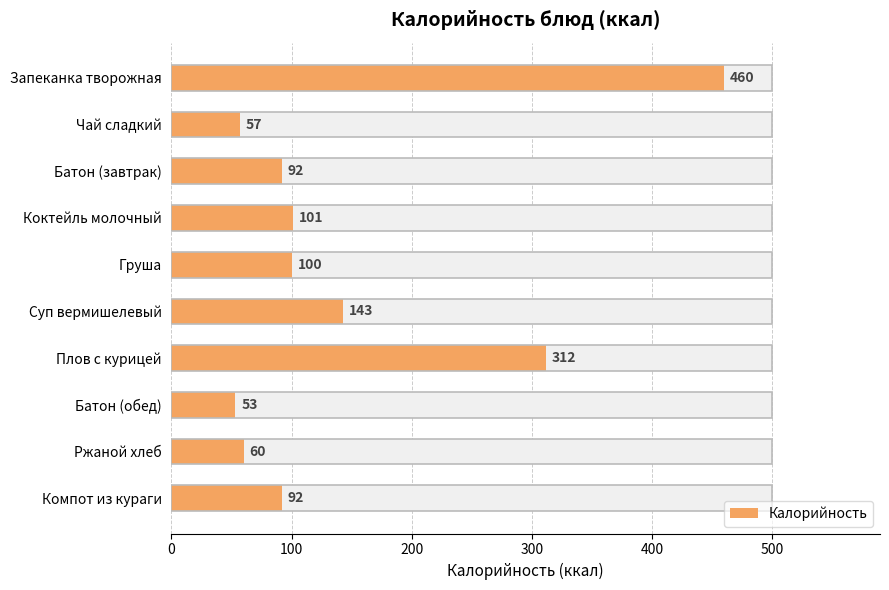

What is the greatest value displayed?

460